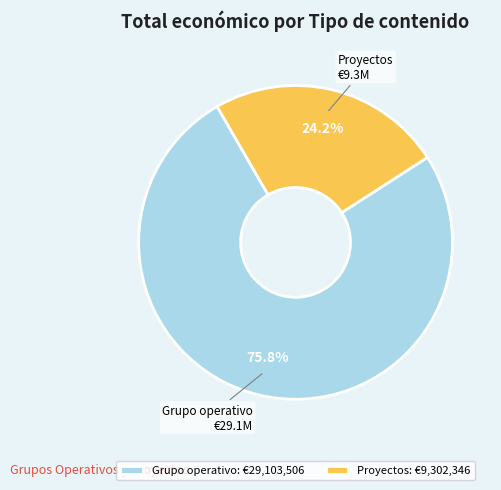

What is the ratio of the value at Proyectos to the value at Grupo operativo?

0.3